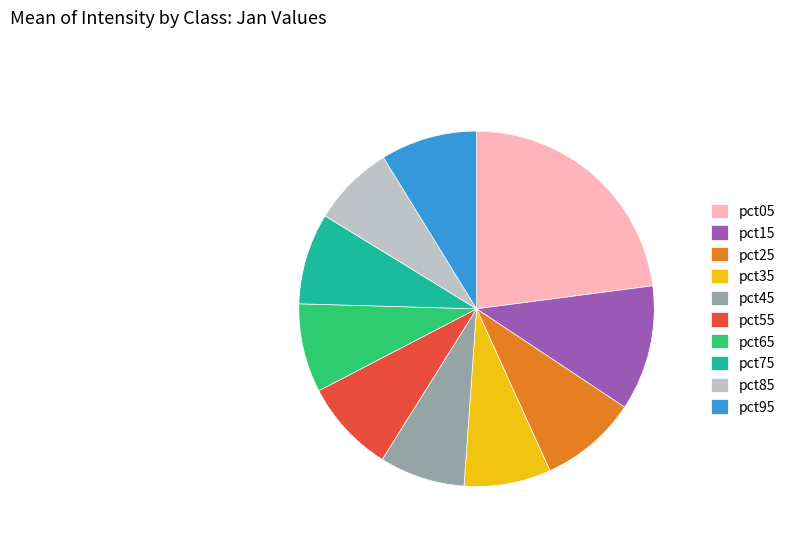

Is pct55 the majority of the pie?

No